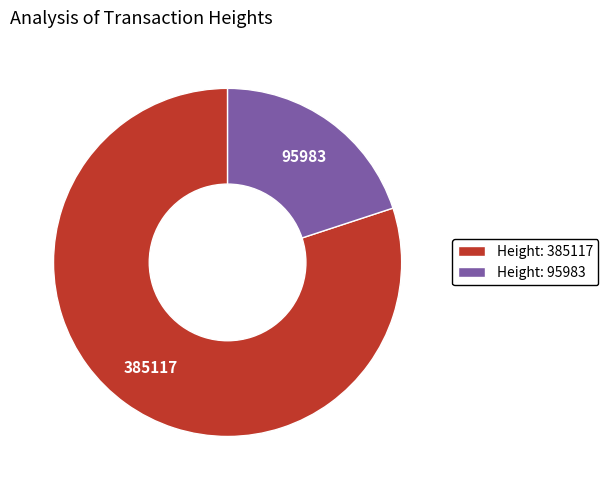

Is it true that 95983 is 20% of the pie?

True